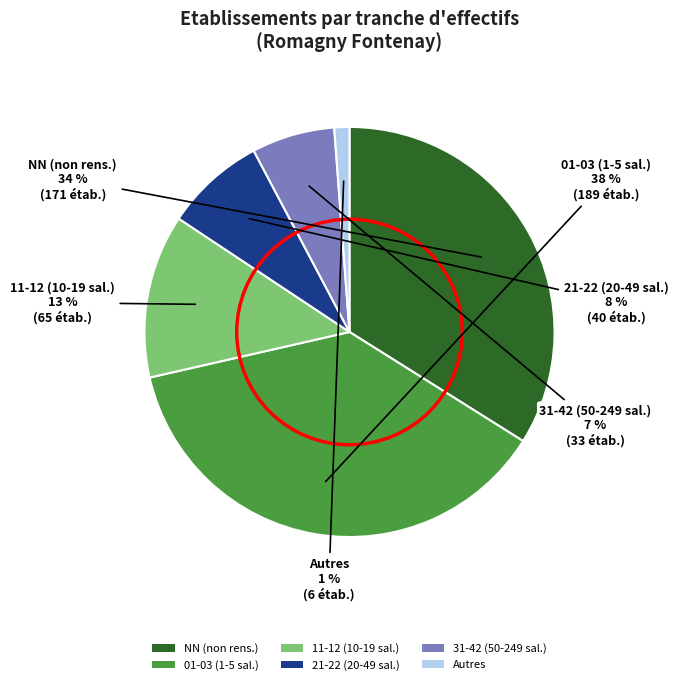

To the nearest percent, what is the average slice percentage?

17%